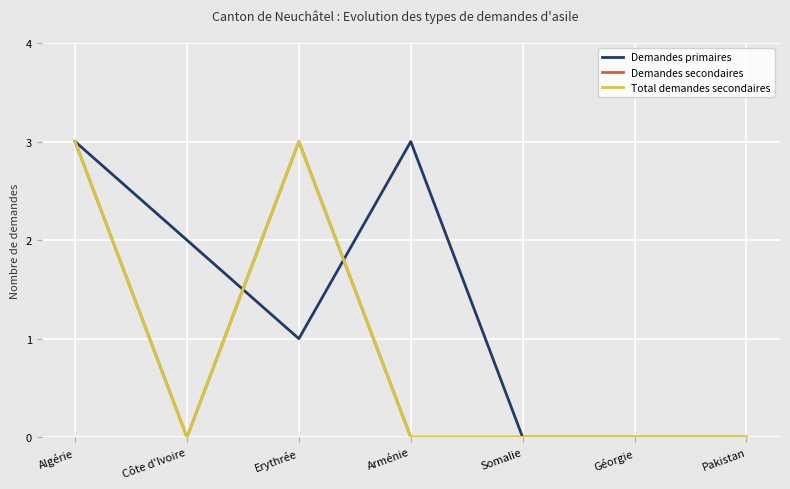

At how many categories does at least one series exceed 2?

3